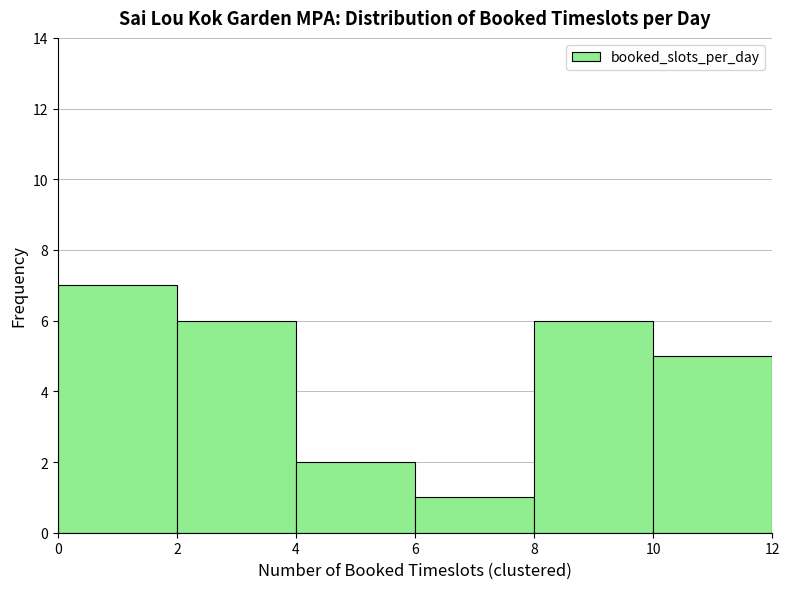

Reading left to right, transcribe this chart: for each bar, give the range it covers on the x-axis and its height. The values are not printed on the chart, so give them approximately, as read against the axis.

0 to 2: 7
2 to 4: 6
4 to 6: 2
6 to 8: 1
8 to 10: 6
10 to 12: 5